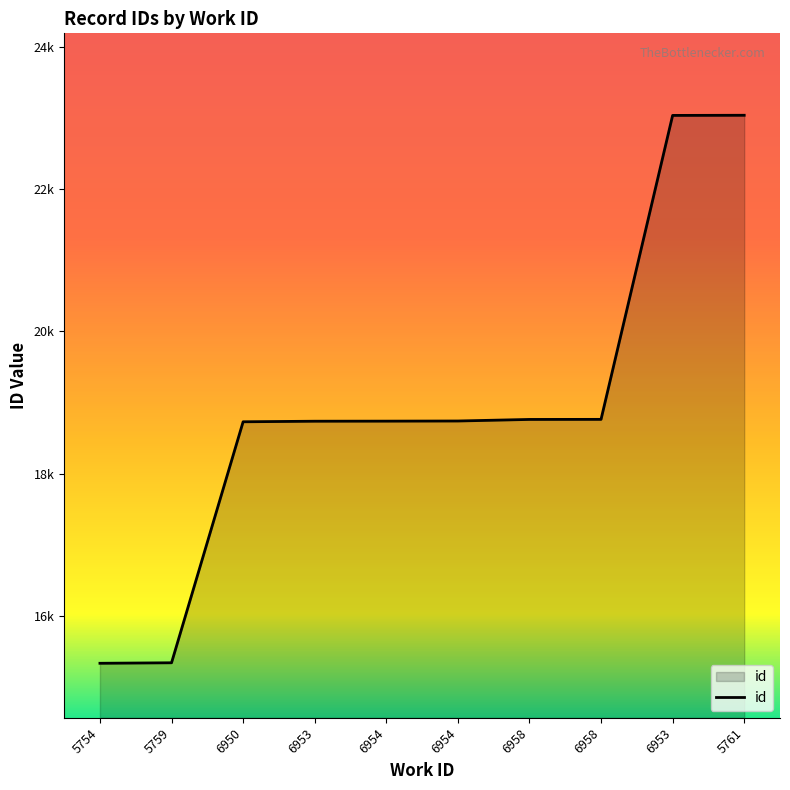

Where is the data nearest to the value 19186?

6958